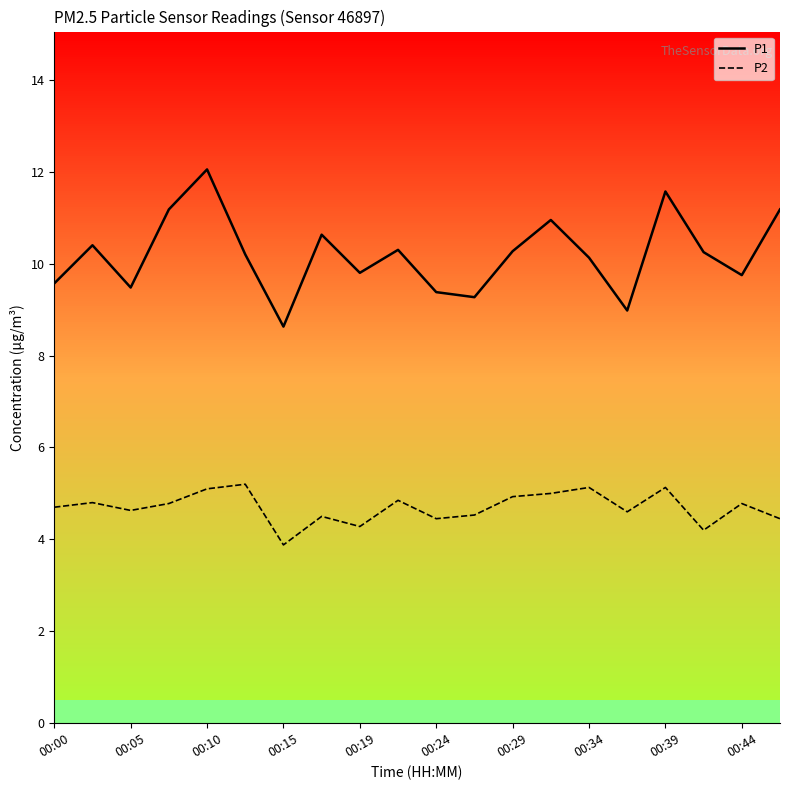

Rank the series by their maximum value, from lowest to highest.

P2, P1